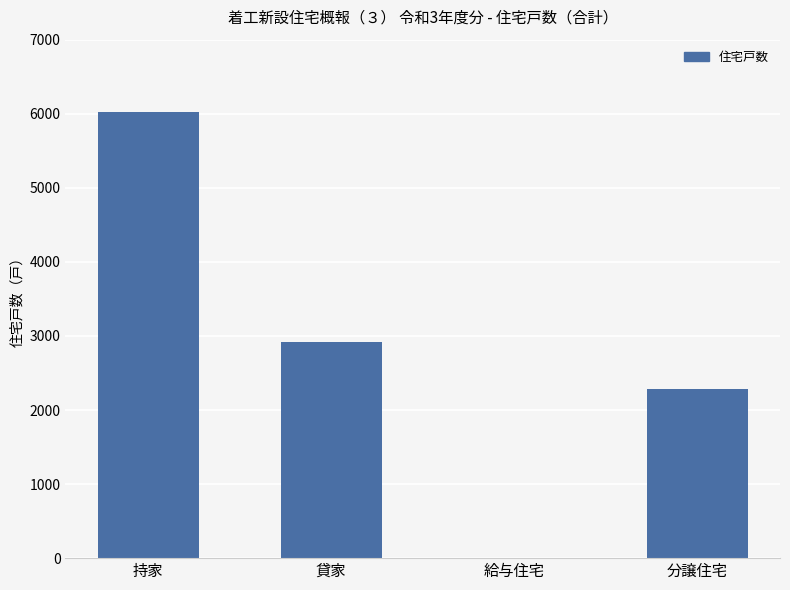

At which category does the chart reach its peak across all series?

持家